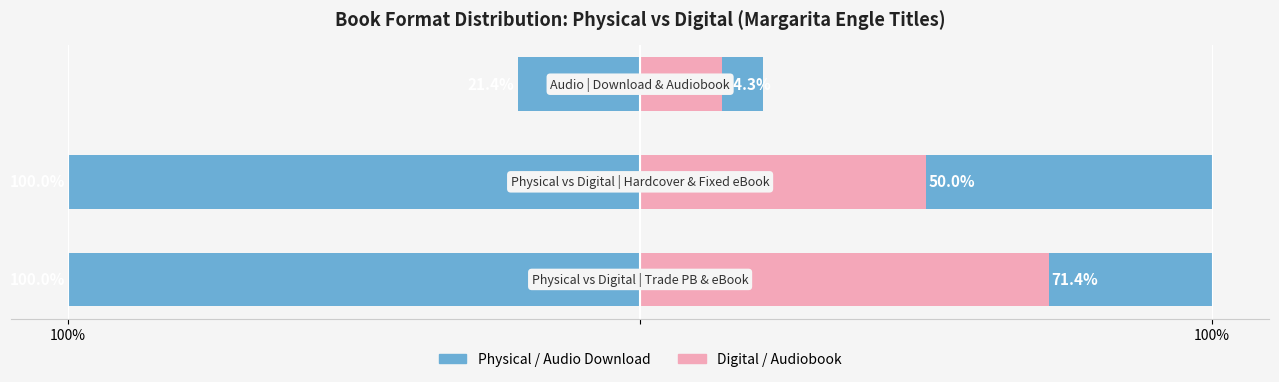

Are the bars horizontal?

Yes